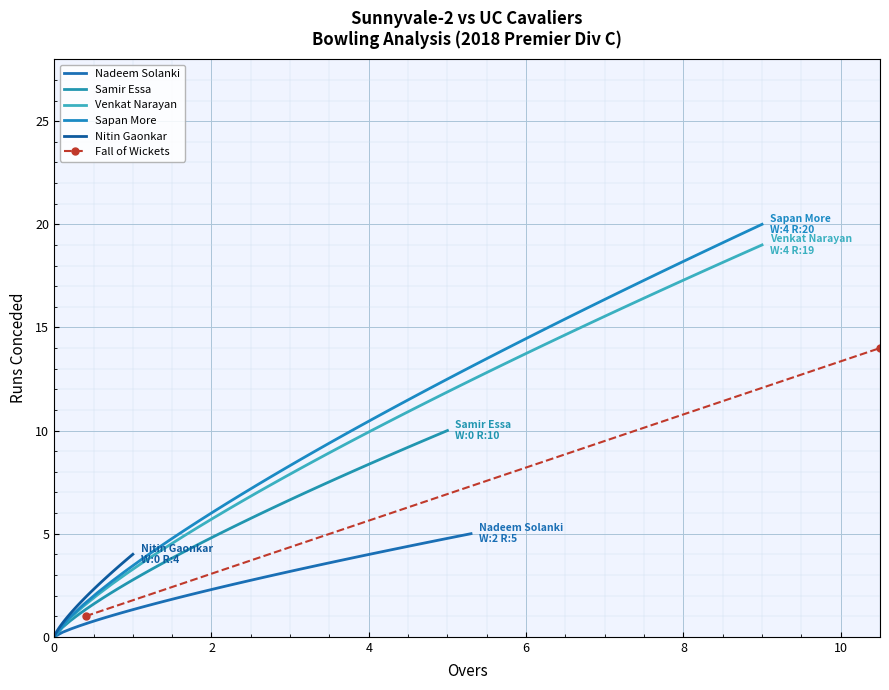

True or false: Nadeem Solanki has a value of 0 at Nadeem Solanki.

True